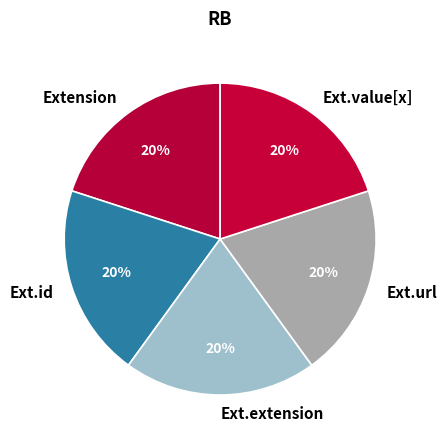

Approximately how many times larger is the value at Ext.id compared to Ext.extension?

1.0